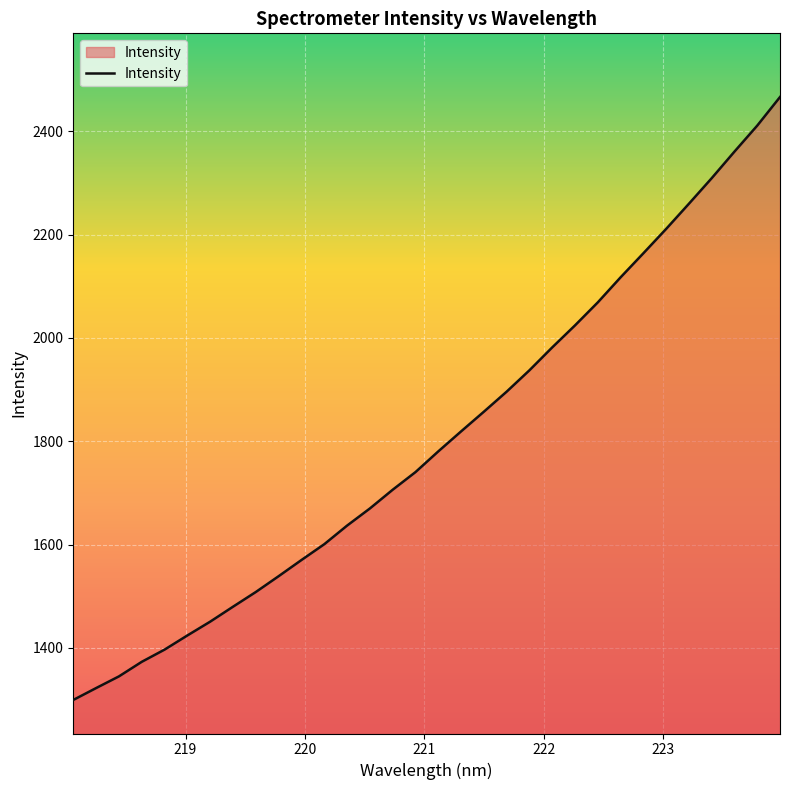

What is the maximum value shown in the chart?

2466.5